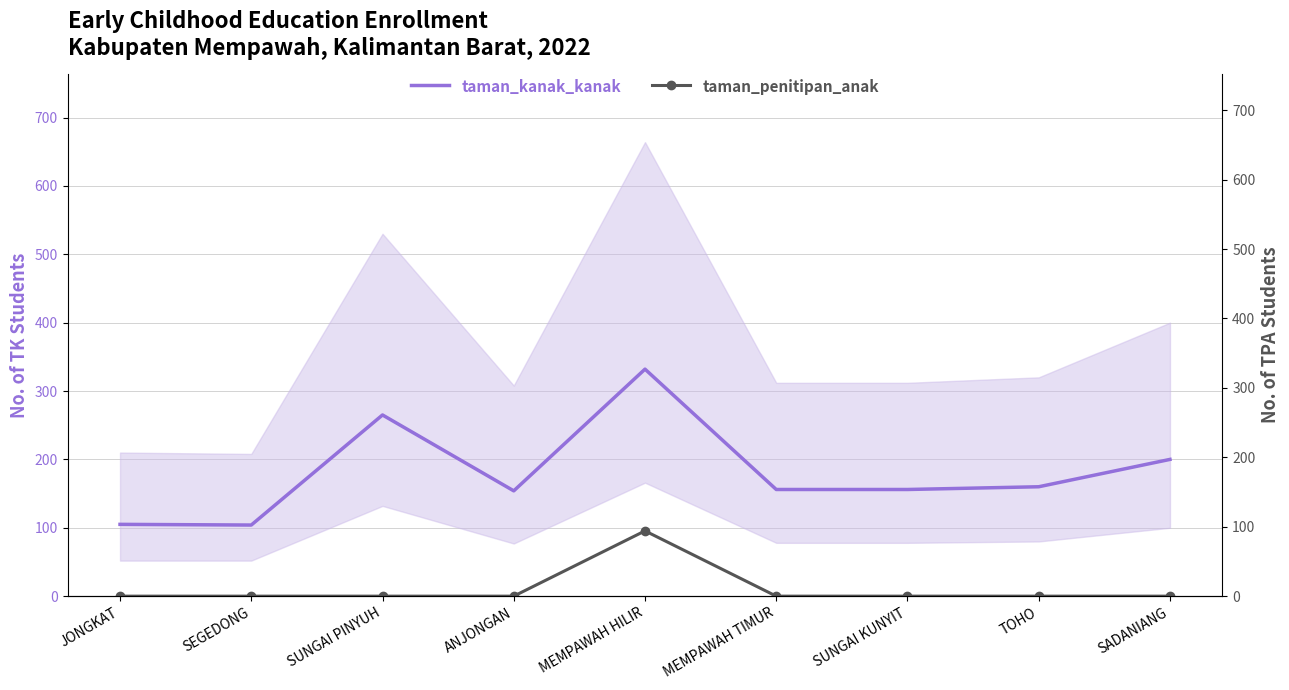

What is the difference between the maximum and minimum values in the taman_penitipan_anak series?

94